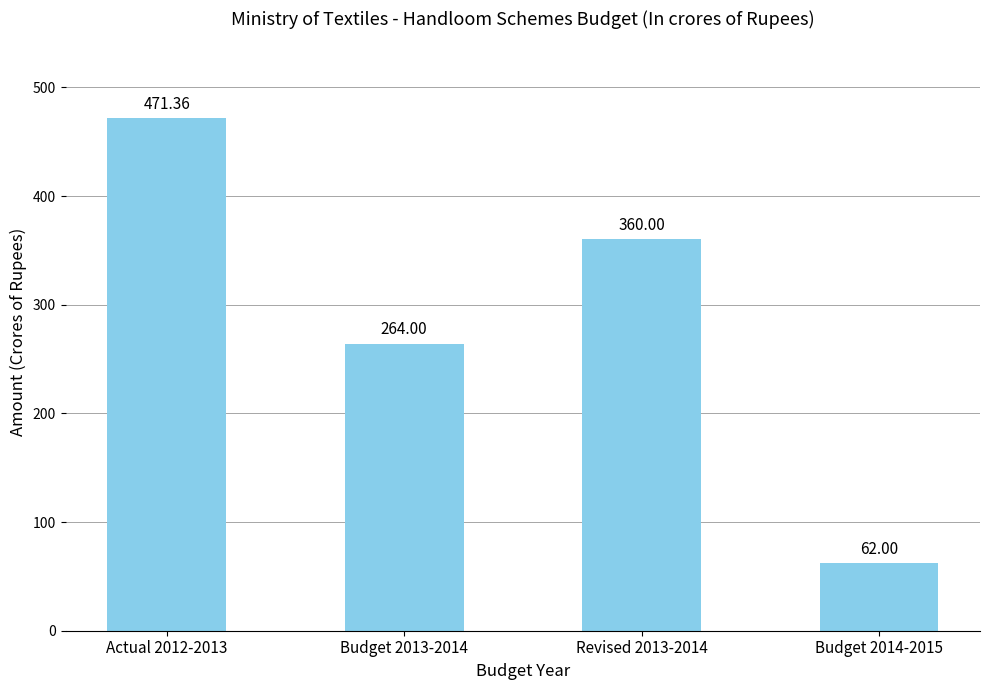

List the labels in order of value, smallest first.

Budget 2014-2015, Budget 2013-2014, Revised 2013-2014, Actual 2012-2013